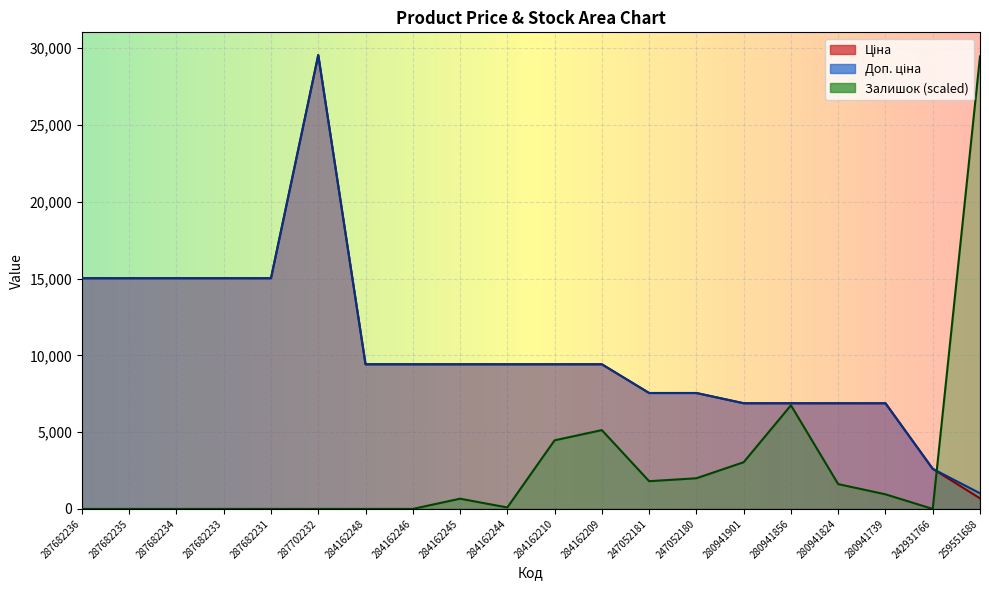

At which category does Ціна reach its first local peak?

287702232